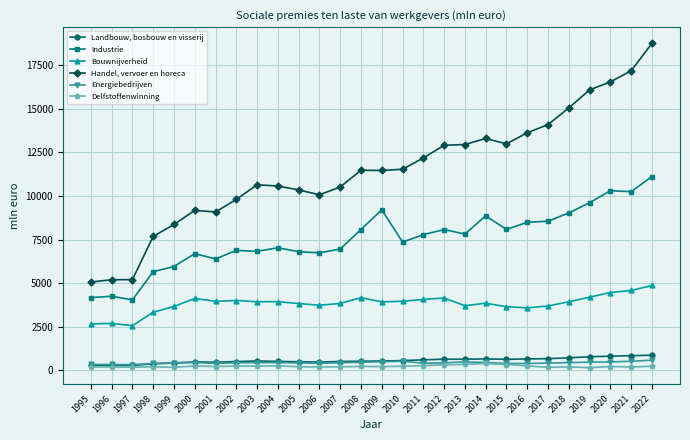

What is the difference between the Industrie values at 2003 and 2010?

530